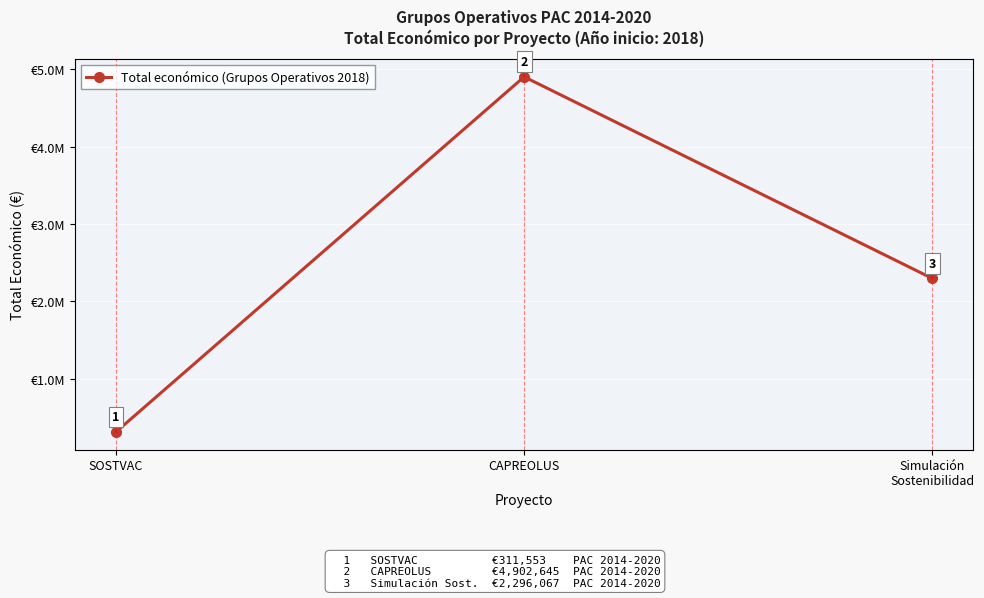

Reading left to right, transcribe all the data shown in this chart.

311553	4902645	2296067